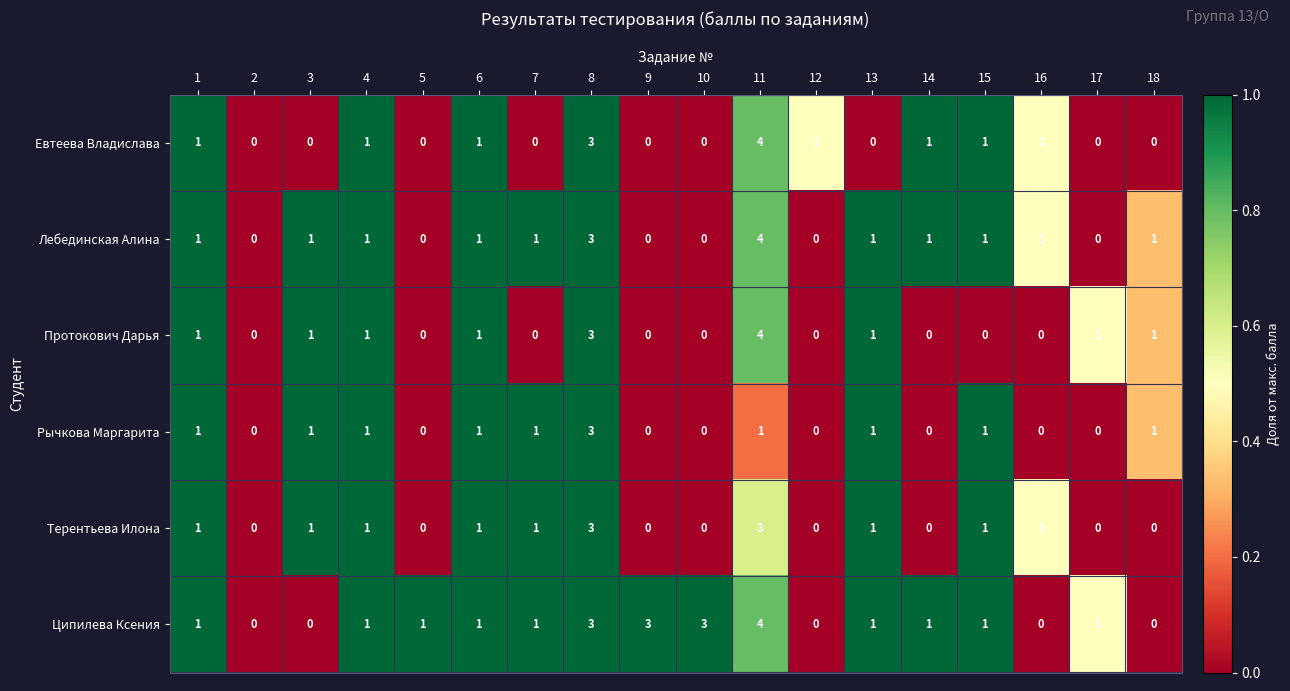

Between 5 and 17, which series saw the biggest shift?

Протокович Дарья